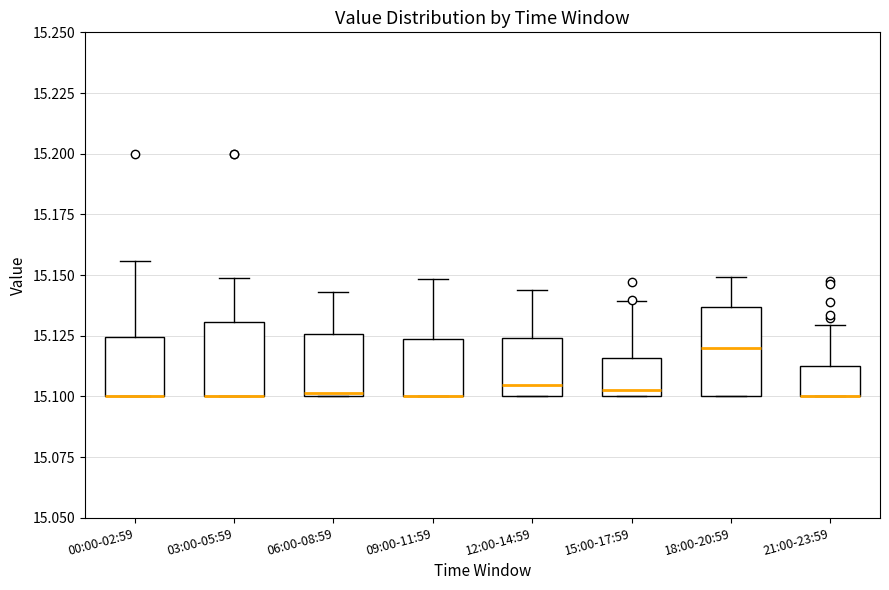

Reading left to right, read every box against the y-axis: the position of its median line, the range the box covers, and the ends of its whiskers. The values are not printed on the chart, so give them approximately, as read against the axis.

00:00-02:59: median 15.100 (drawn on the box's lower edge), box 15.100 to 15.125, whiskers 15.100 to 15.155
03:00-05:59: median 15.100 (drawn on the box's lower edge), box 15.100 to 15.130, whiskers 15.100 to 15.150
06:00-08:59: median 15.100 (just above the box's lower edge), box 15.100 to 15.125, whiskers 15.100 to 15.145
09:00-11:59: median 15.100 (drawn on the box's lower edge), box 15.100 to 15.125, whiskers 15.100 to 15.150
12:00-14:59: median 15.105, box 15.100 to 15.125, whiskers 15.100 to 15.145
15:00-17:59: median 15.105, box 15.100 to 15.115, whiskers 15.100 to 15.140
18:00-20:59: median 15.120, box 15.100 to 15.135, whiskers 15.100 to 15.150
21:00-23:59: median 15.100 (drawn on the box's lower edge), box 15.100 to 15.115, whiskers 15.100 to 15.130